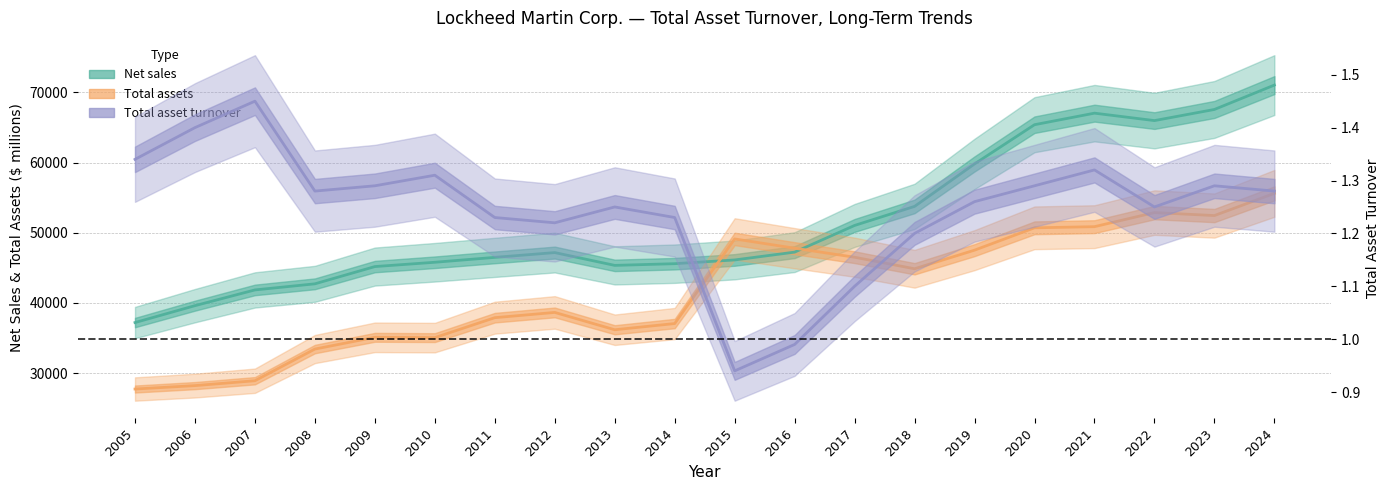

What is the value of the Total assets point at the 8th from the left?

38657.0